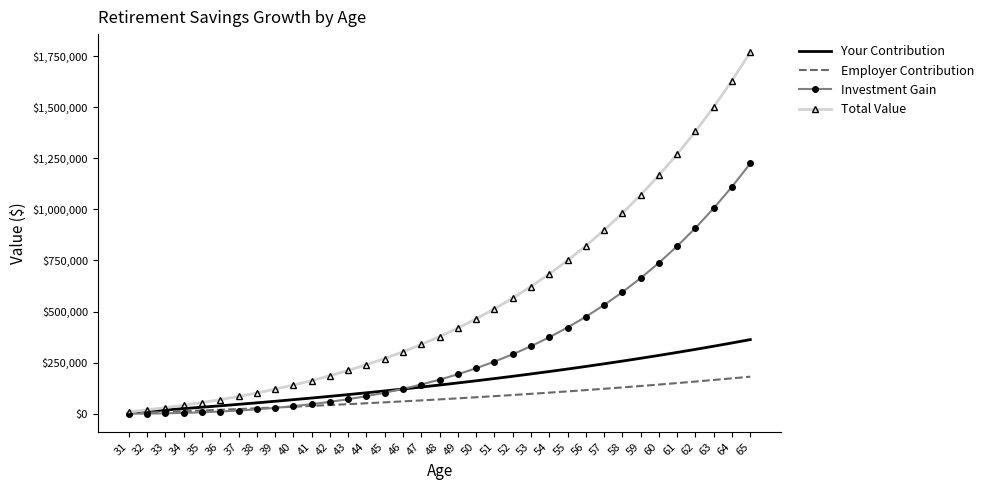

What is the average value of the Your Contribution series?

155862.5